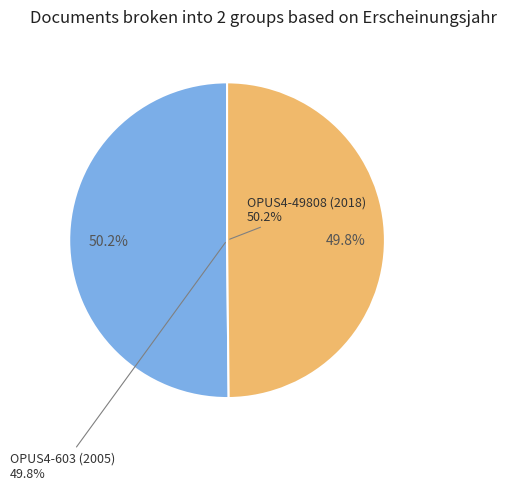

Which slice is the smallest?

OPUS4-603 (2005)